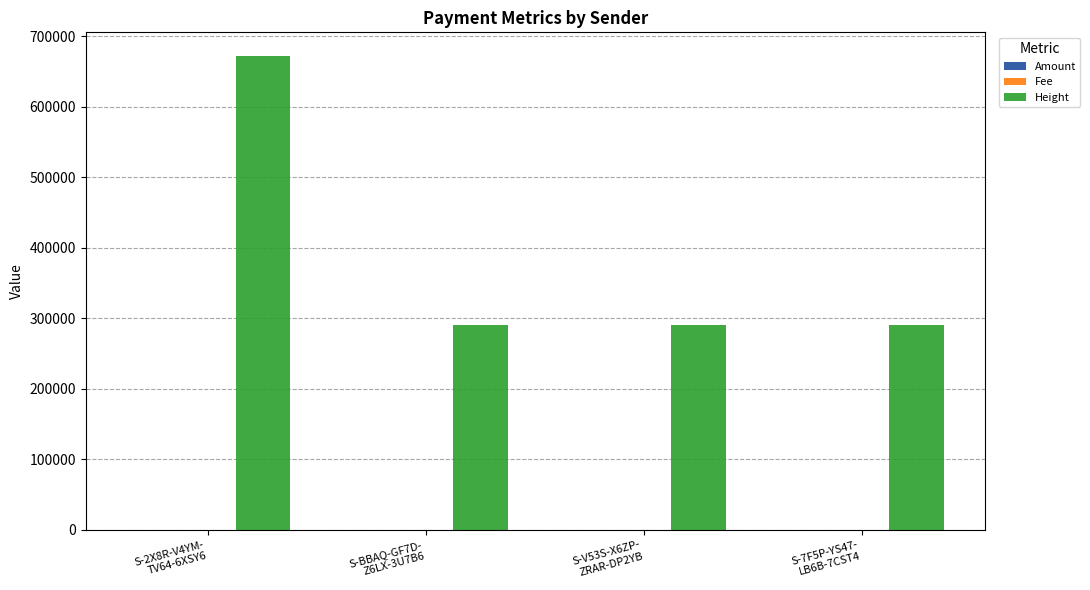

Which series has the largest total across all categories?

Height